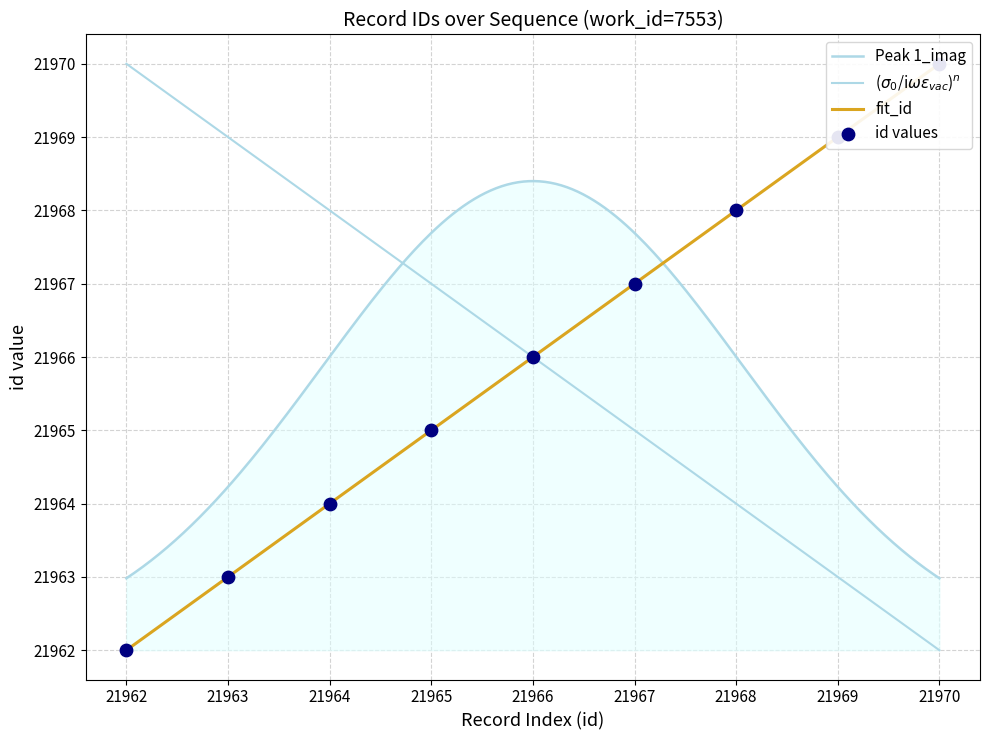

Approximately how many times larger is the value at 21966 compared to 21963?

1.0